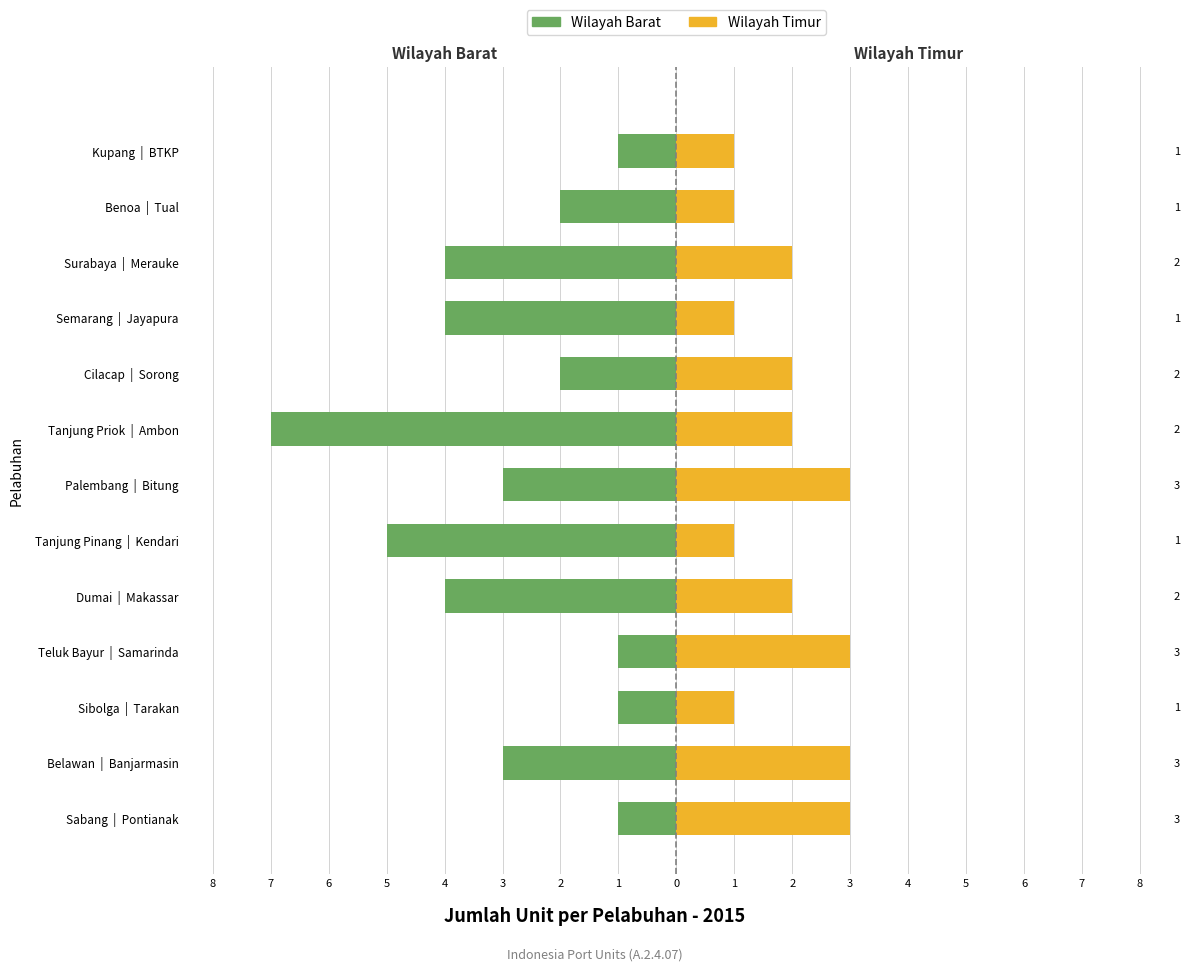

What are all the series names shown in the legend?

Wilayah Barat, Wilayah Timur